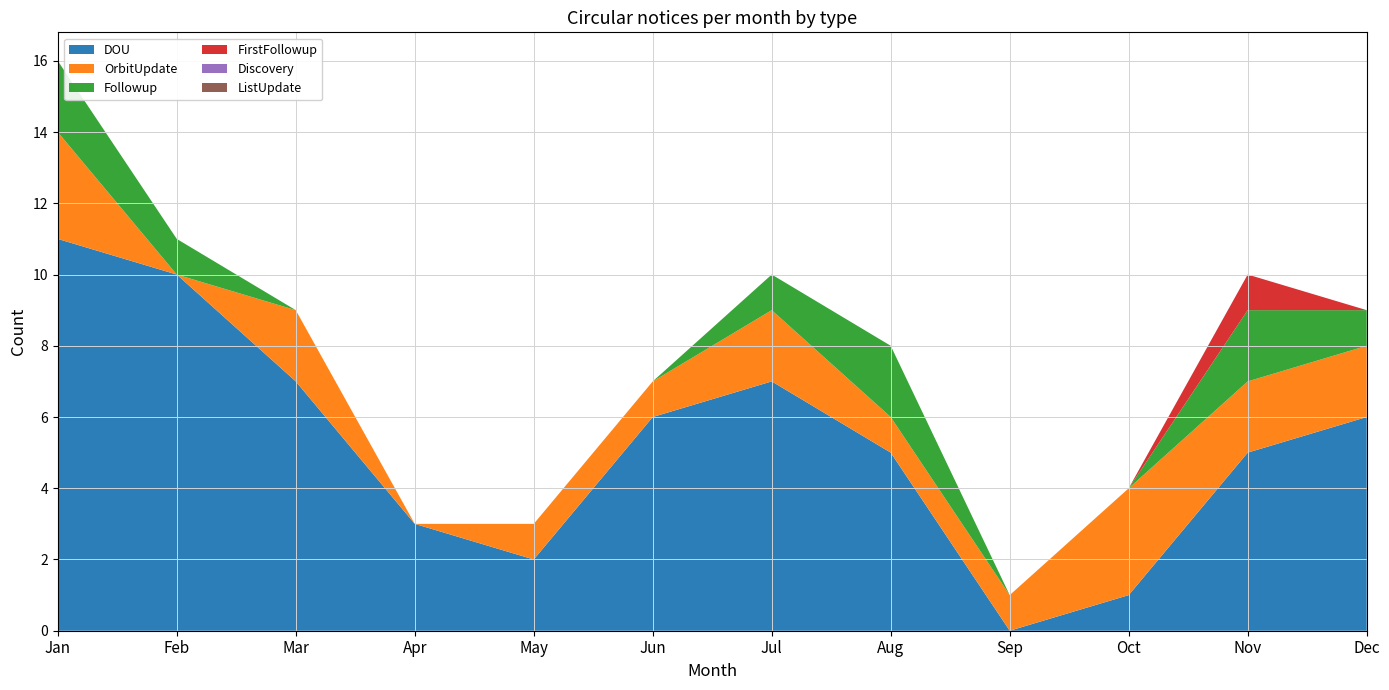

Reading left to right, list all the values displayed in this chart.

DOU: 11	10	7	3	2	6	7	5	0	1	5	6
OrbitUpdate: 3	0	2	0	1	1	2	1	1	3	2	2
Followup: 2	1	0	0	0	0	1	2	0	0	2	1
FirstFollowup: 0	0	0	0	0	0	0	0	0	0	1	0
Discovery: 0	0	0	0	0	0	0	0	0	0	0	0
ListUpdate: 0	0	0	0	0	0	0	0	0	0	0	0